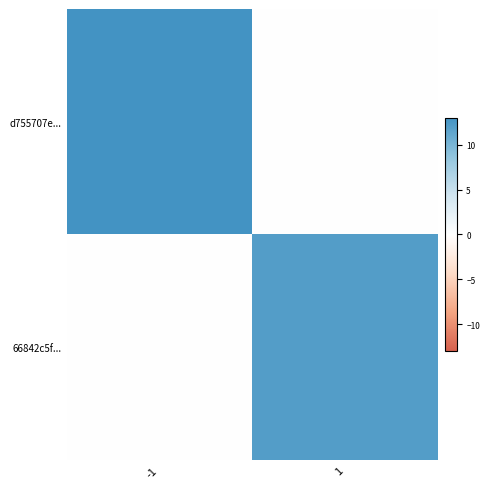

Which series has the largest total across all categories?

d755707e...